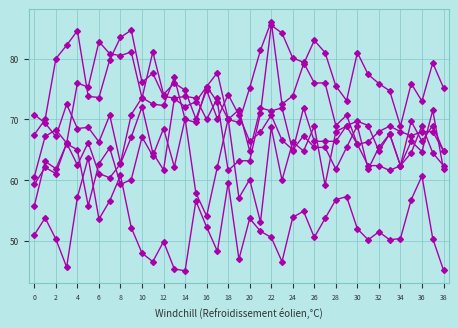

Count the number of categories in the chart.

39